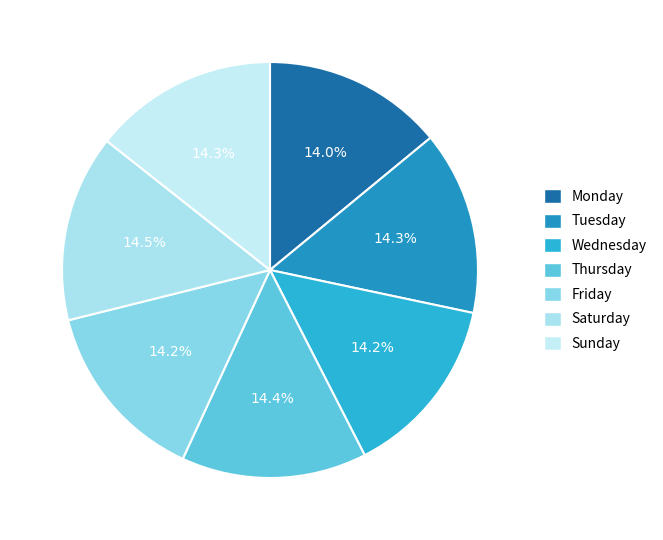

Is it true that Tuesday is 28% of the pie?

False